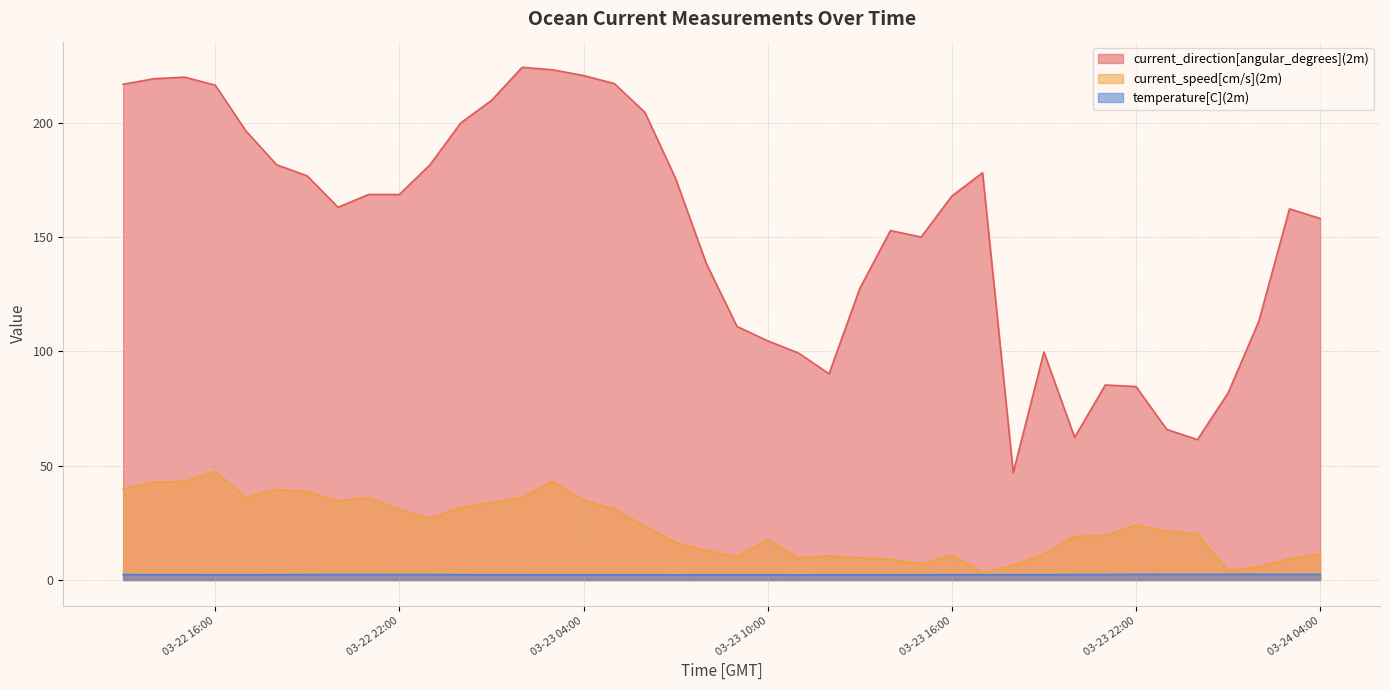

What position from the left is 2004-03-22 20:00?

8